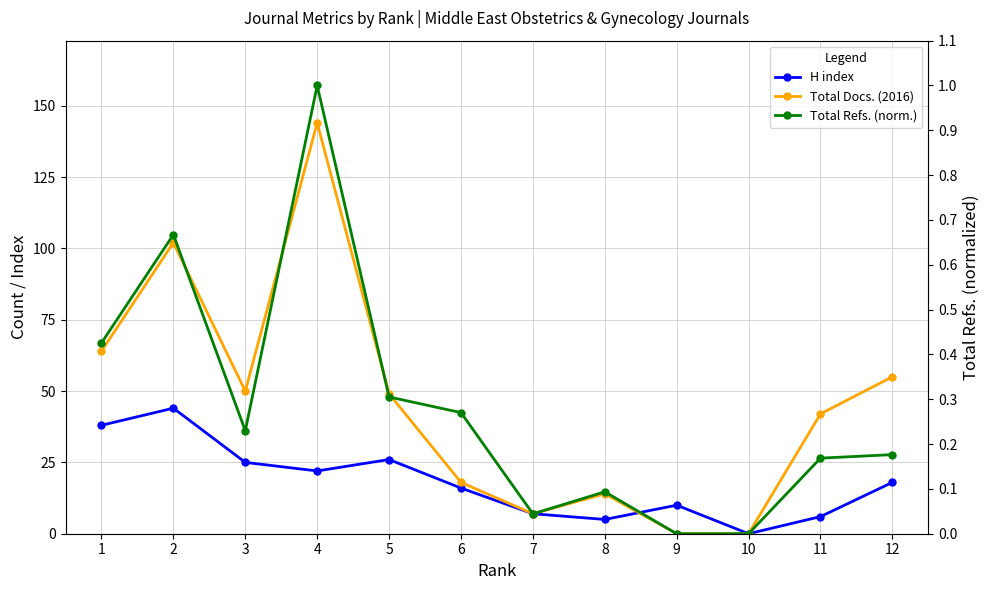

How many positive values does the Total Docs. (2016) series have?

10